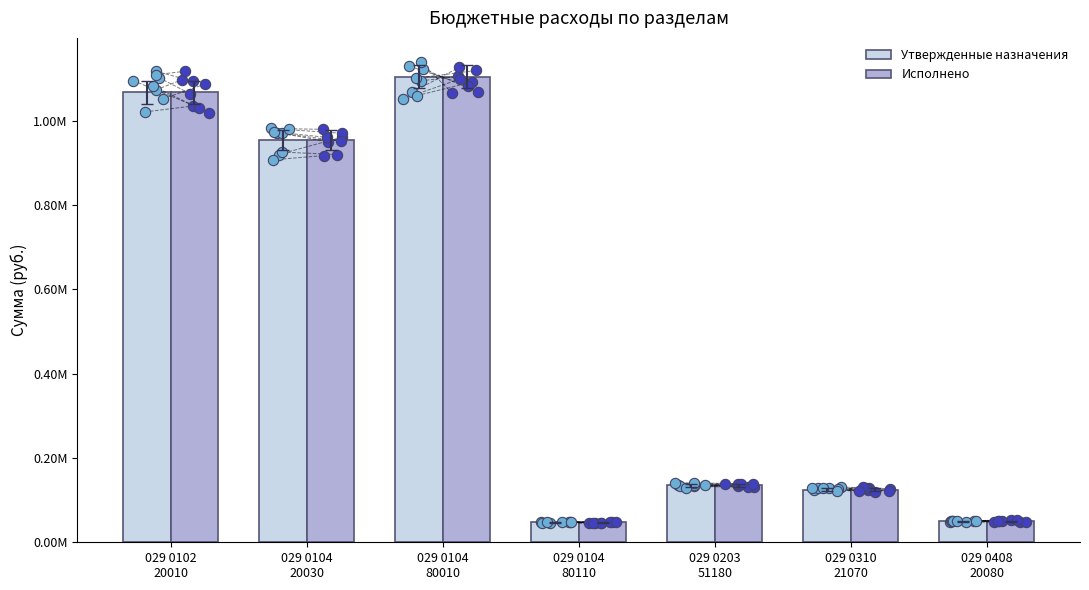

Which series has the largest total across all categories?

Утвержденные назначения